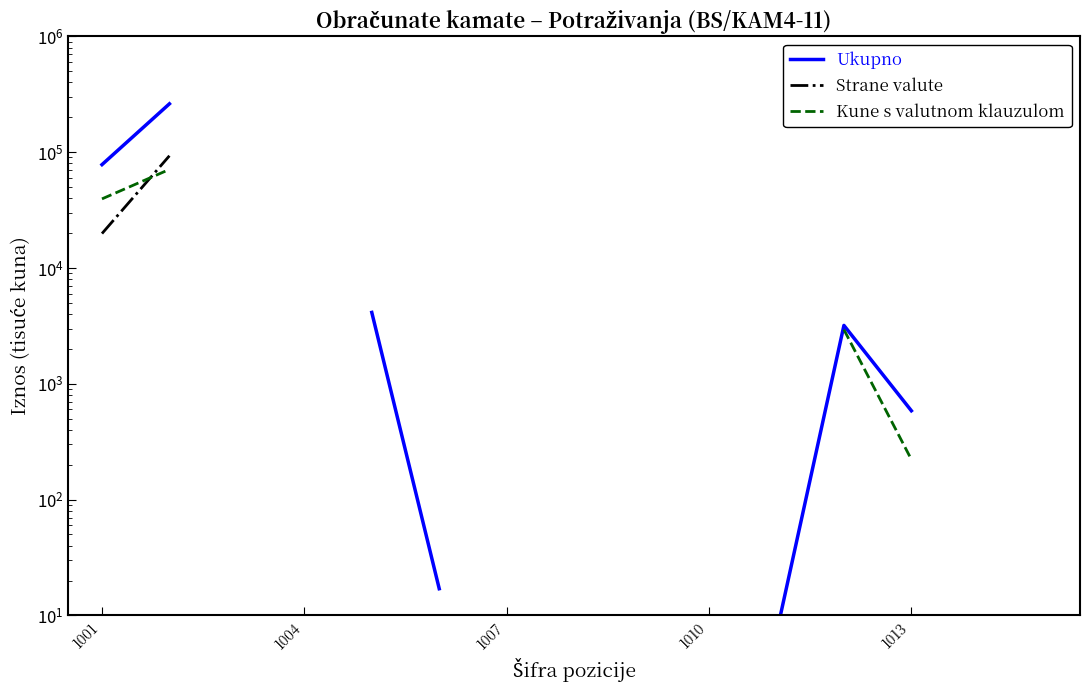

True or false: Ukupno and Strane valute intersect in this chart.

False